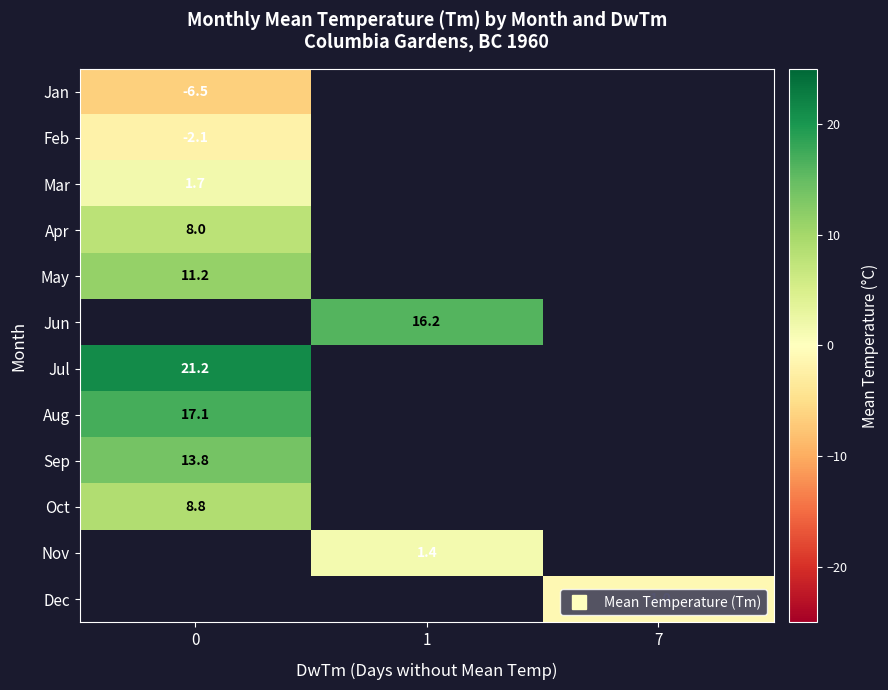

At how many categories does at least one series exceed 8?

2